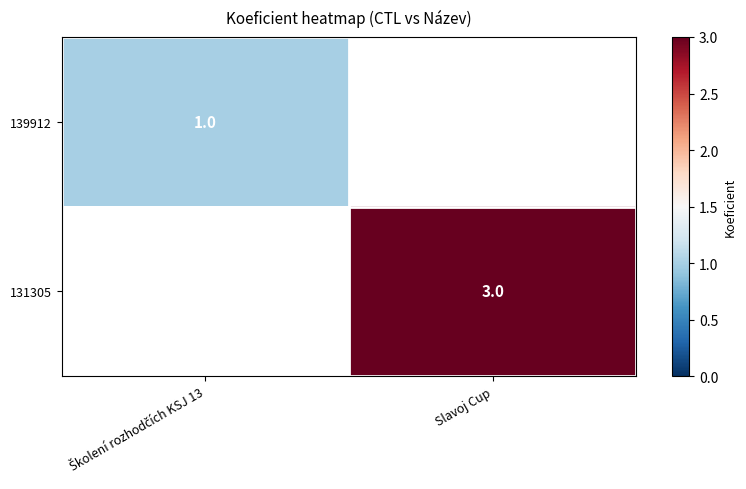

The value of 131305 at Slavoj Cup is 3. True or false?

True